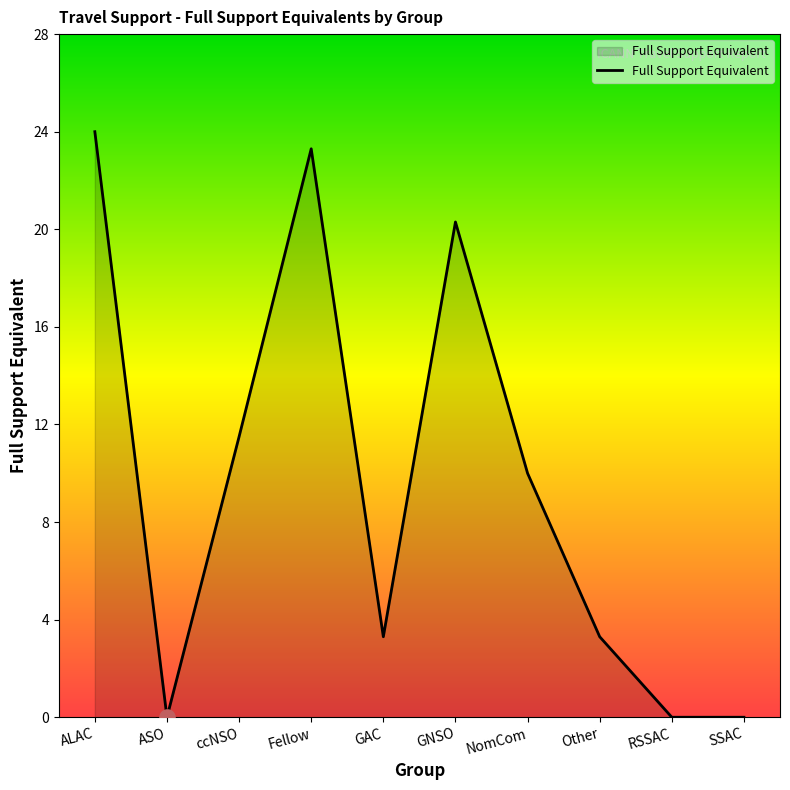

What is the change in value from ASO to NomCom?

+10.0